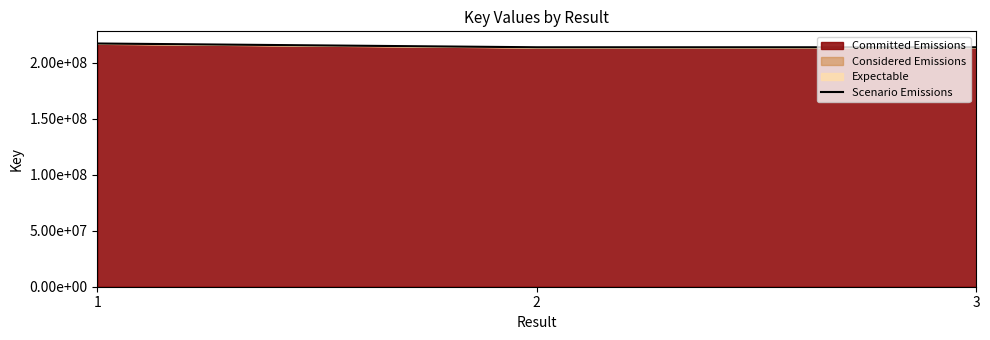

The chart shows a value of 213777236 at 2. True or false?

True